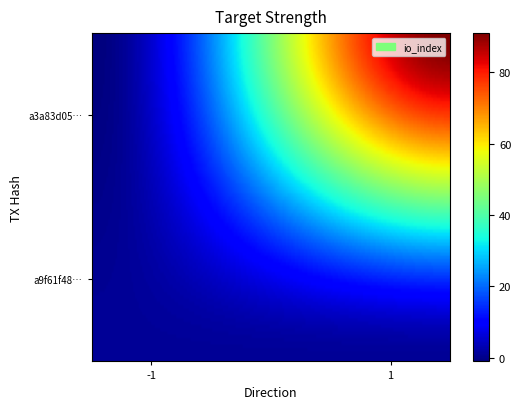

What is the maximum value shown in the chart?

91